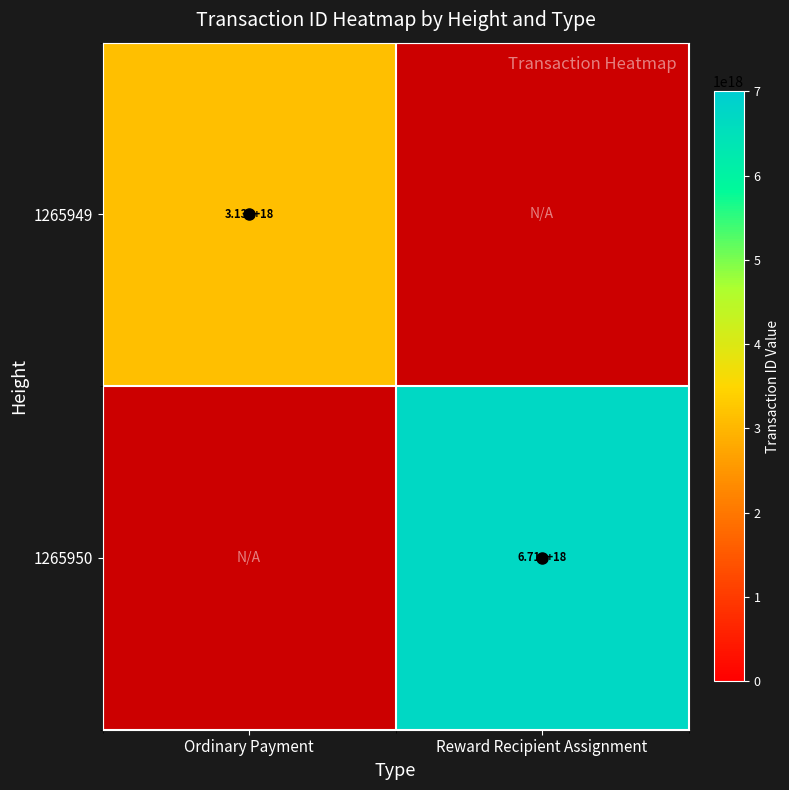

Between Ordinary Payment and Reward Recipient Assignment, which is larger?

Reward Recipient Assignment